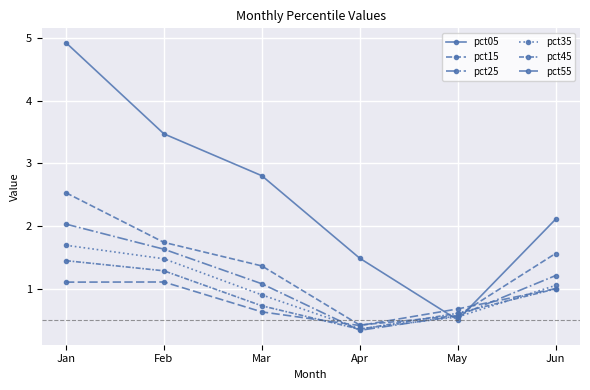

Is this an area chart (filled region under the line)?

No